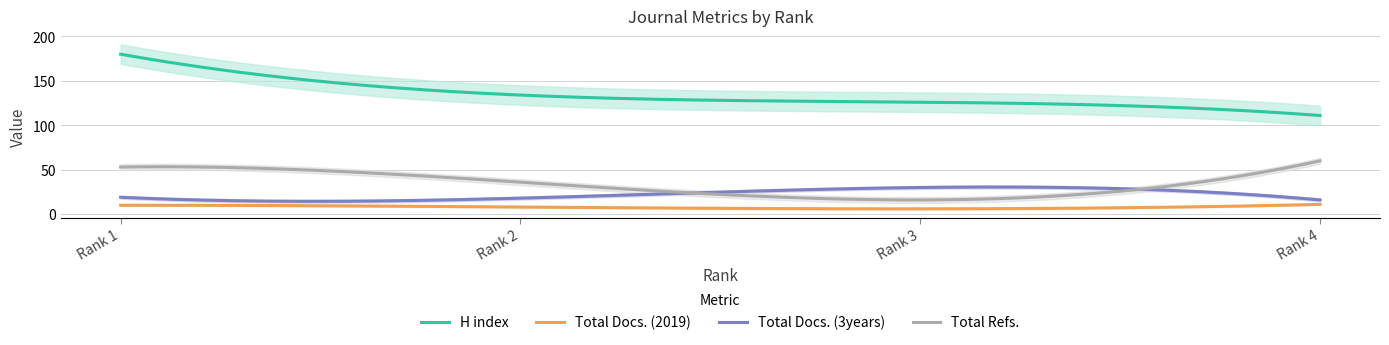

What is the lowest value of the Total Docs. (2019) series?

6.0